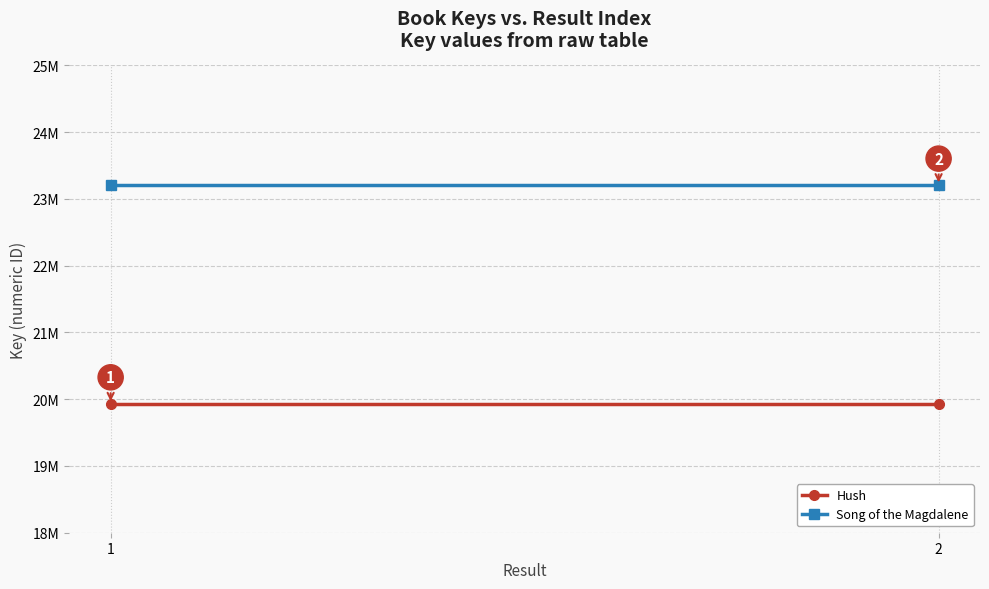

What is the spread (max minus min) of values at 1?

3276330